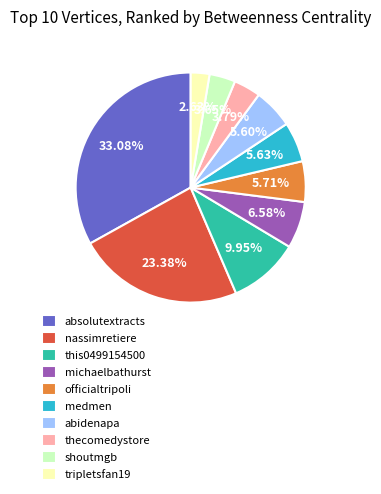

What percentage is NOT represented by absolutextracts?

66.9%